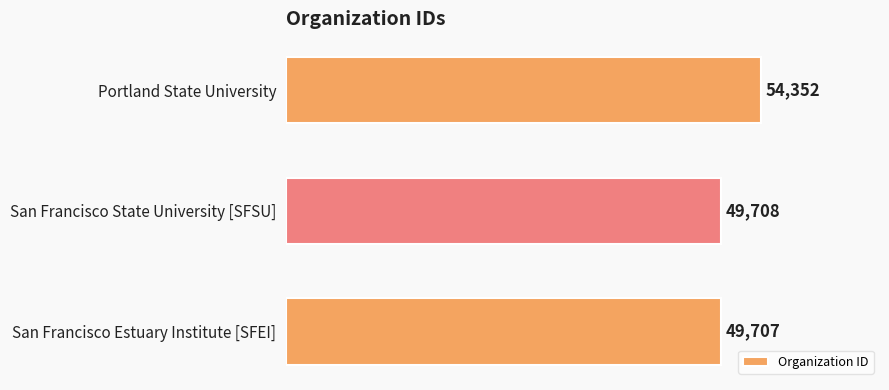

Which label corresponds to the smallest value in the chart?

San Francisco Estuary Institute [SFEI]